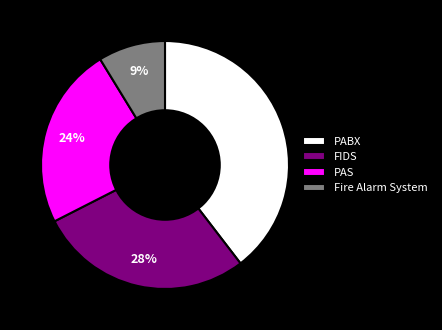

Count the number of slices in the pie.

4